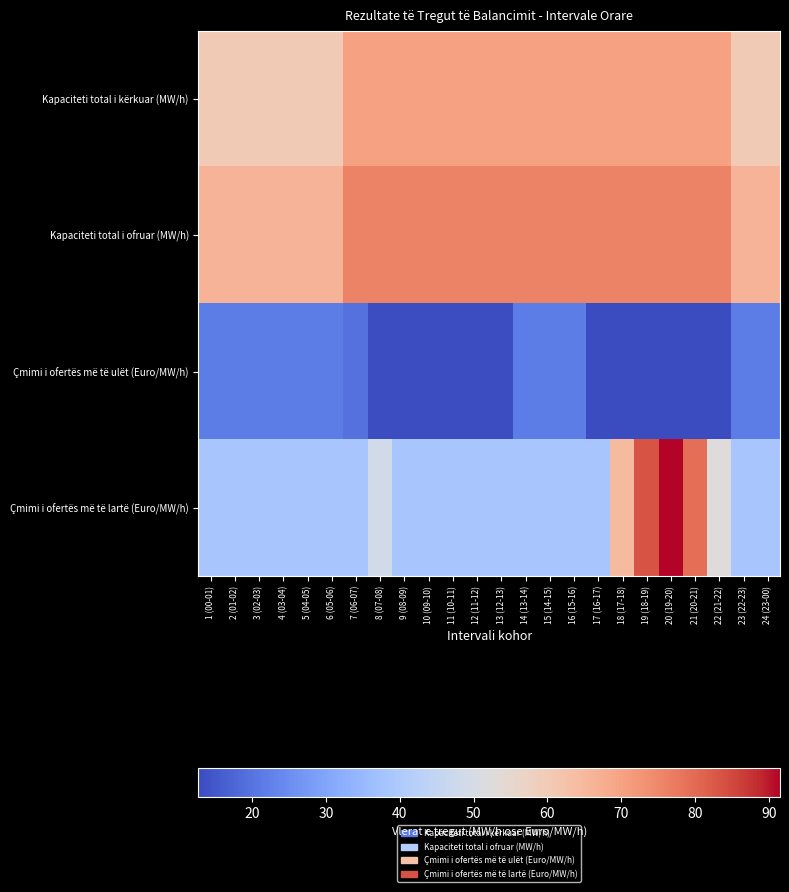

Rank the series by their maximum value, from lowest to highest.

Çmimi i ofertës më të ulët (Euro/MW/h), Kapaciteti total i kërkuar (MW/h), Kapaciteti total i ofruar (MW/h), Çmimi i ofertës më të lartë (Euro/MW/h)